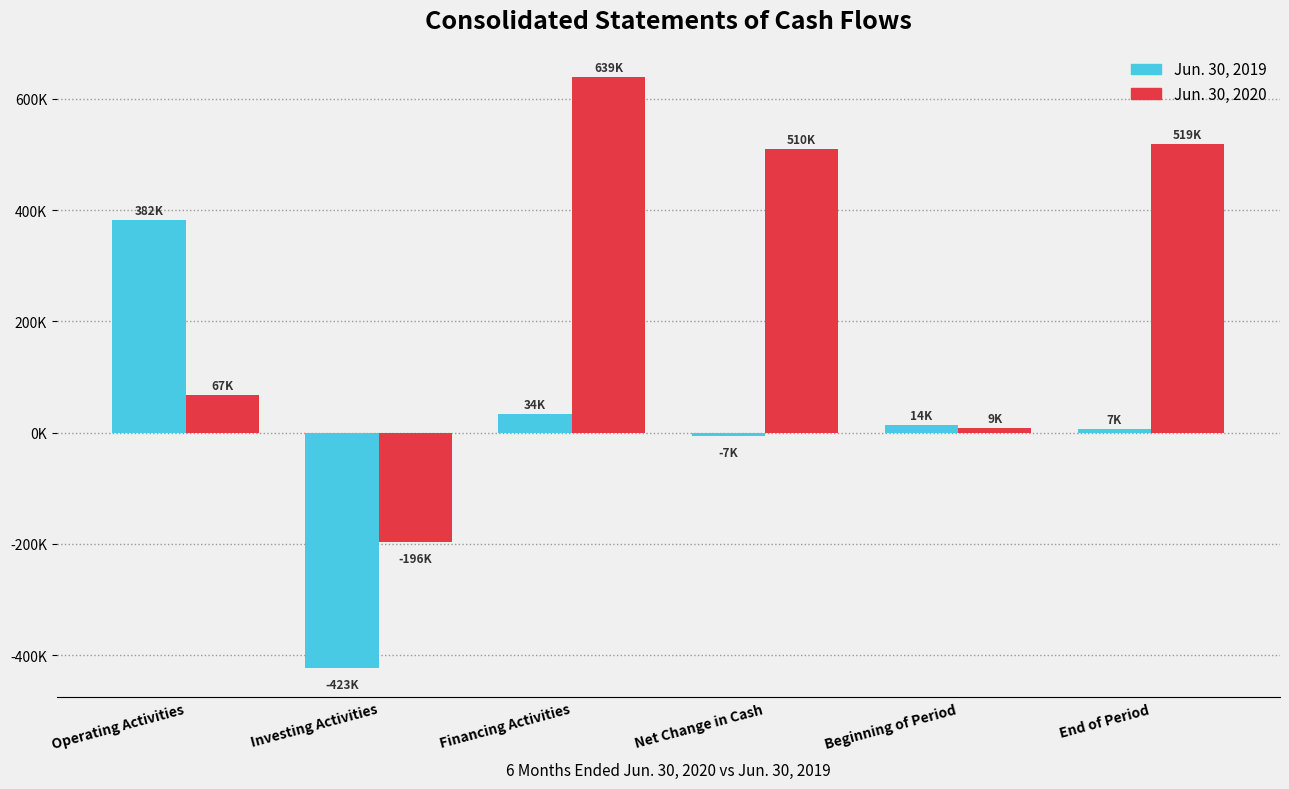

What are all the series names shown in the legend?

Jun. 30, 2019, Jun. 30, 2020